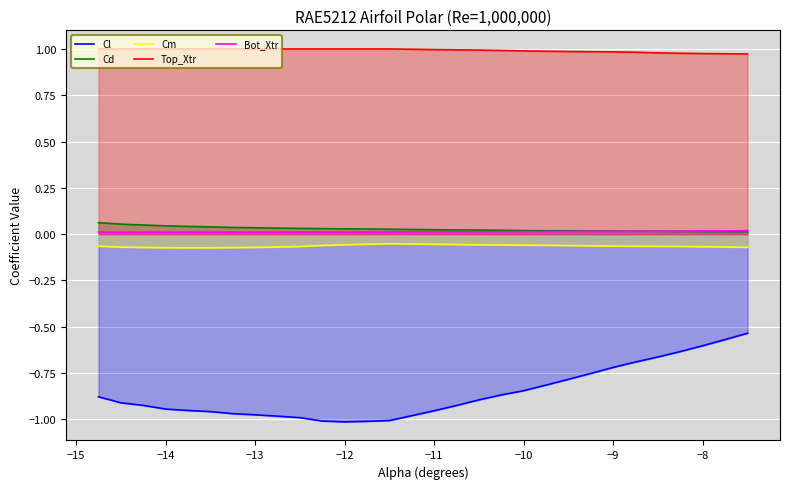

True or false: Cl and Cd intersect in this chart.

False